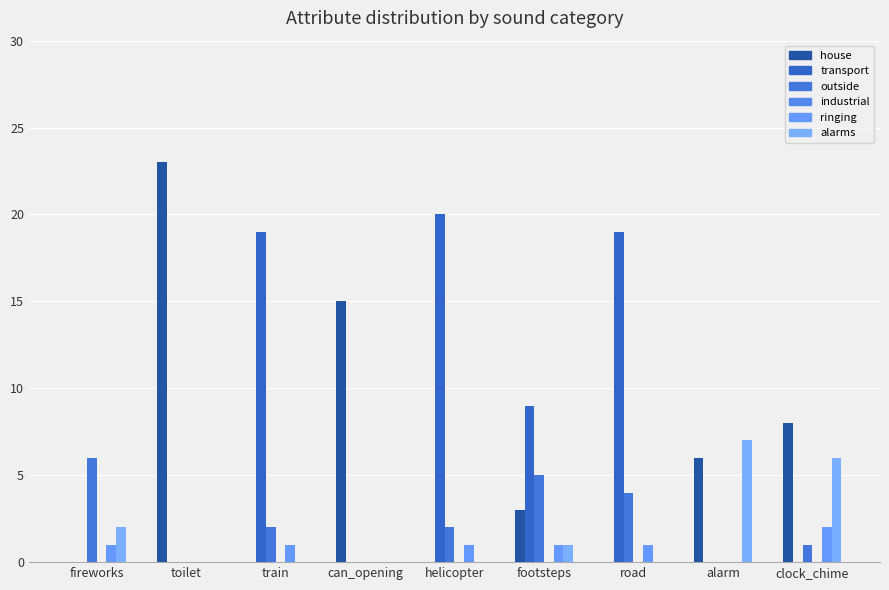

Reading left to right, what are all the values shown in this chart?

house: 0	23	0	15	0	3	0	6	8
transport: 0	0	19	0	20	9	19	0	0
outside: 6	0	2	0	2	5	4	0	1
industrial: 0	0	0	0	0	0	0	0	0
ringing: 1	0	1	0	1	1	1	0	2
alarms: 2	0	0	0	0	1	0	7	6